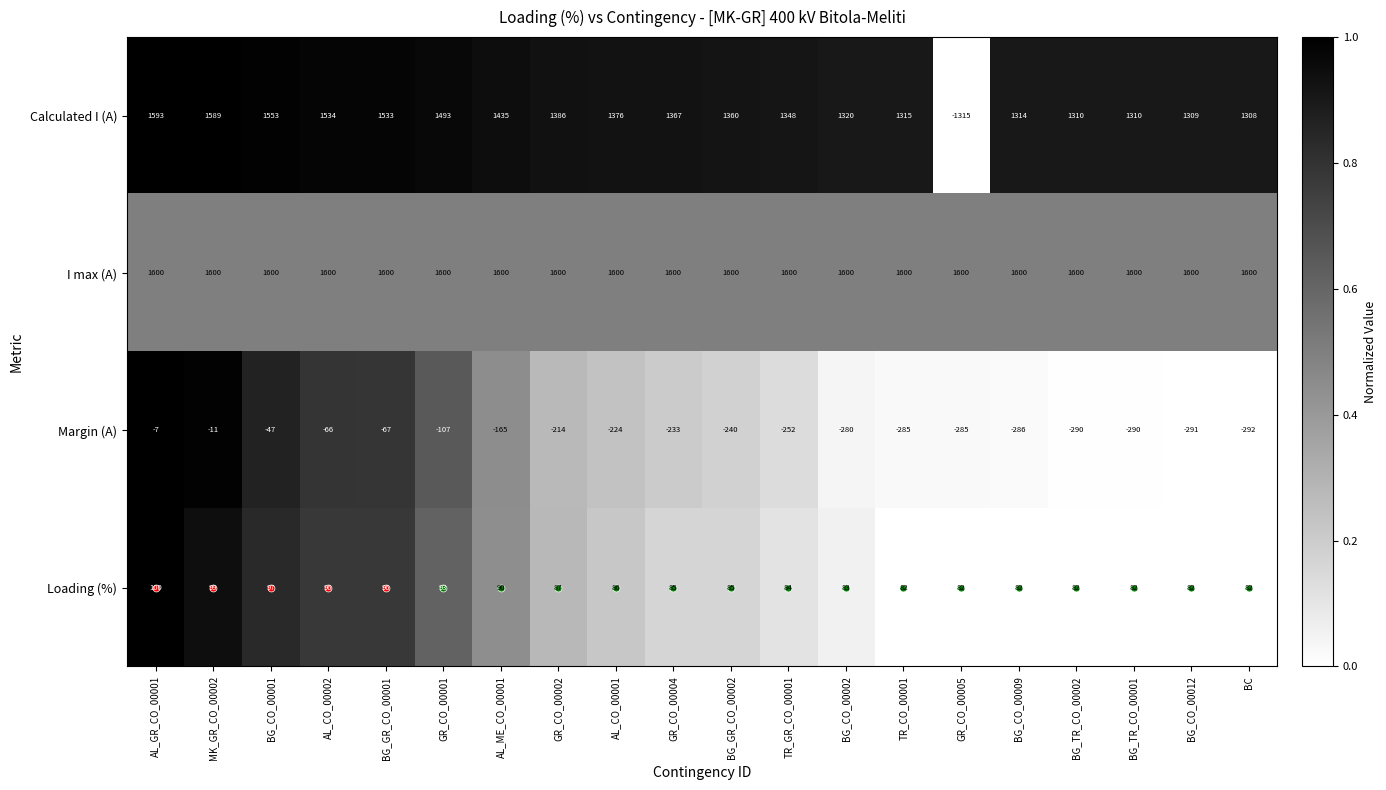

What is the difference between the second highest and minimum values in the Loading (%) series?

17